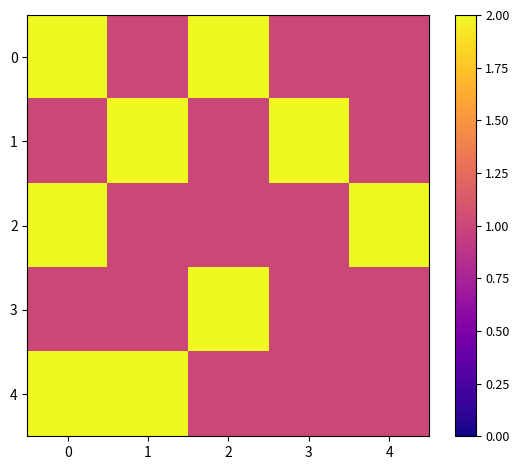

At how many categories does at least one series exceed 1?

5